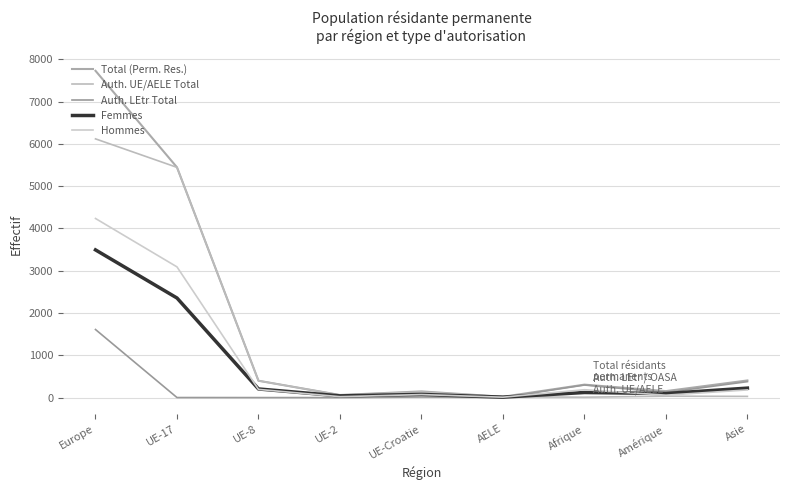

Reading right to left, list all the values displayed in this chart.

Total (Perm. Res.): 405	153	306	19	146	61	398	5446	7729
Auth. UE/AELE Total: 28	33	9	19	133	61	398	5445	6119
Auth. LEtr Total: 377	120	297	0	13	0	0	1	1610
Femmes: 224	96	120	10	75	40	204	2355	3493
Hommes: 181	57	186	9	71	21	194	3091	4236